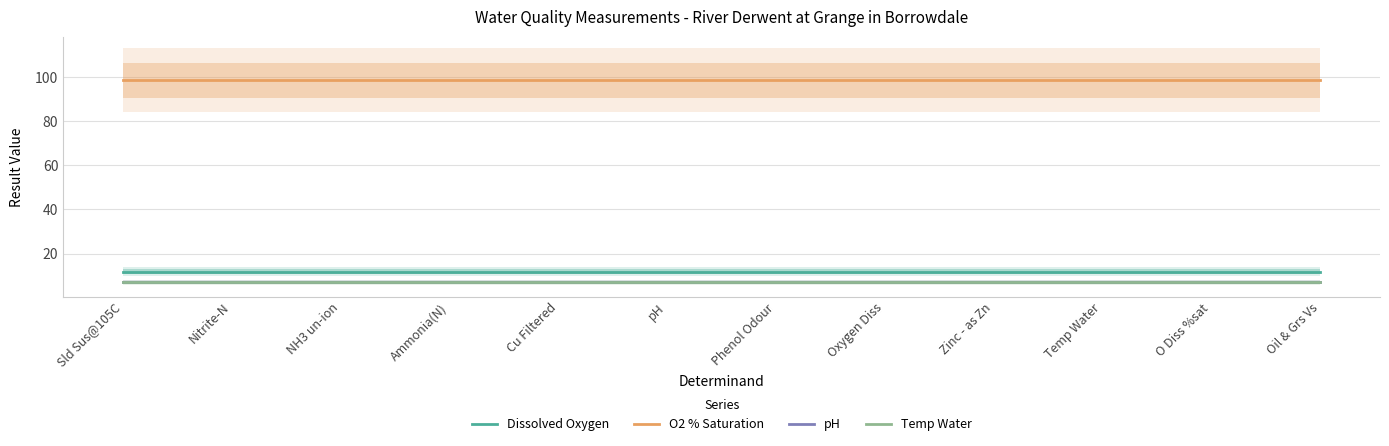

At how many categories does at least one series exceed 13?

12